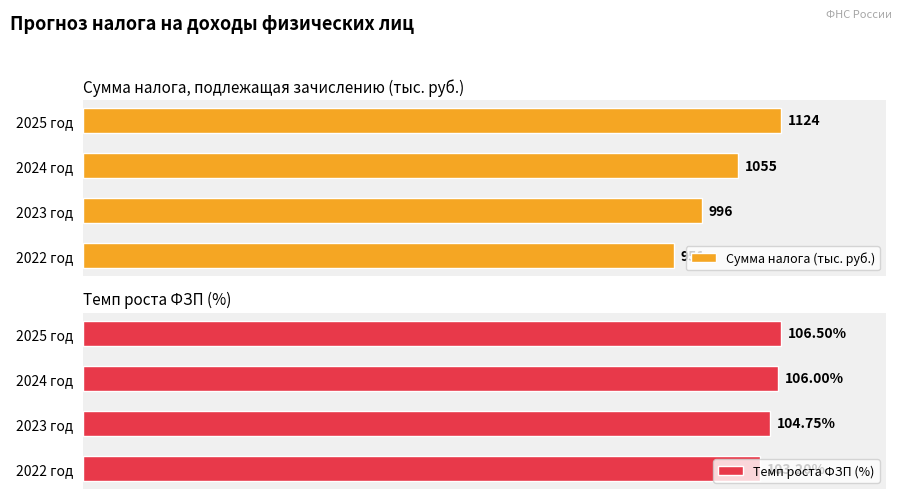

How many categories are shown in the chart?

4